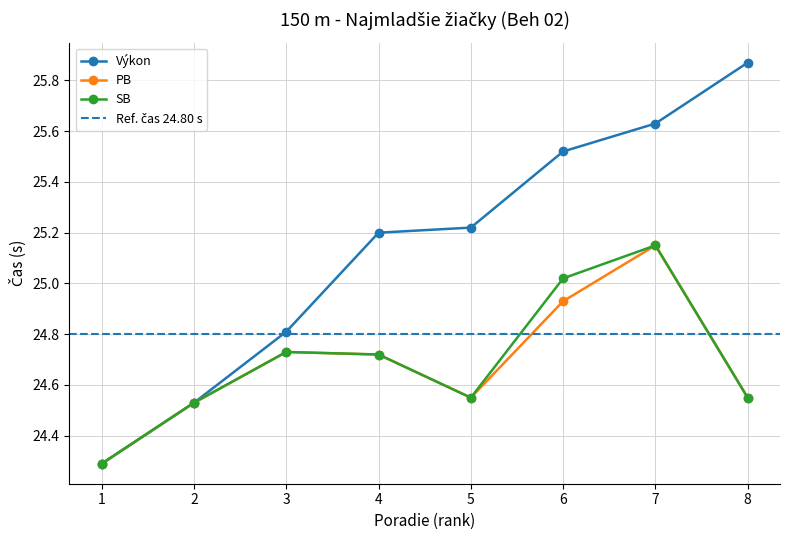

What are all the series names shown in the legend?

Výkon, PB, SB